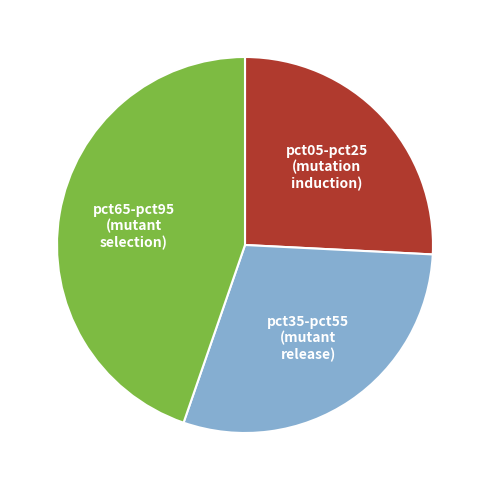

Rank the categories by value from lowest to highest.

pct05-pct25 (mutation induction), pct35-pct55 (mutant release), pct65-pct95 (mutant selection)